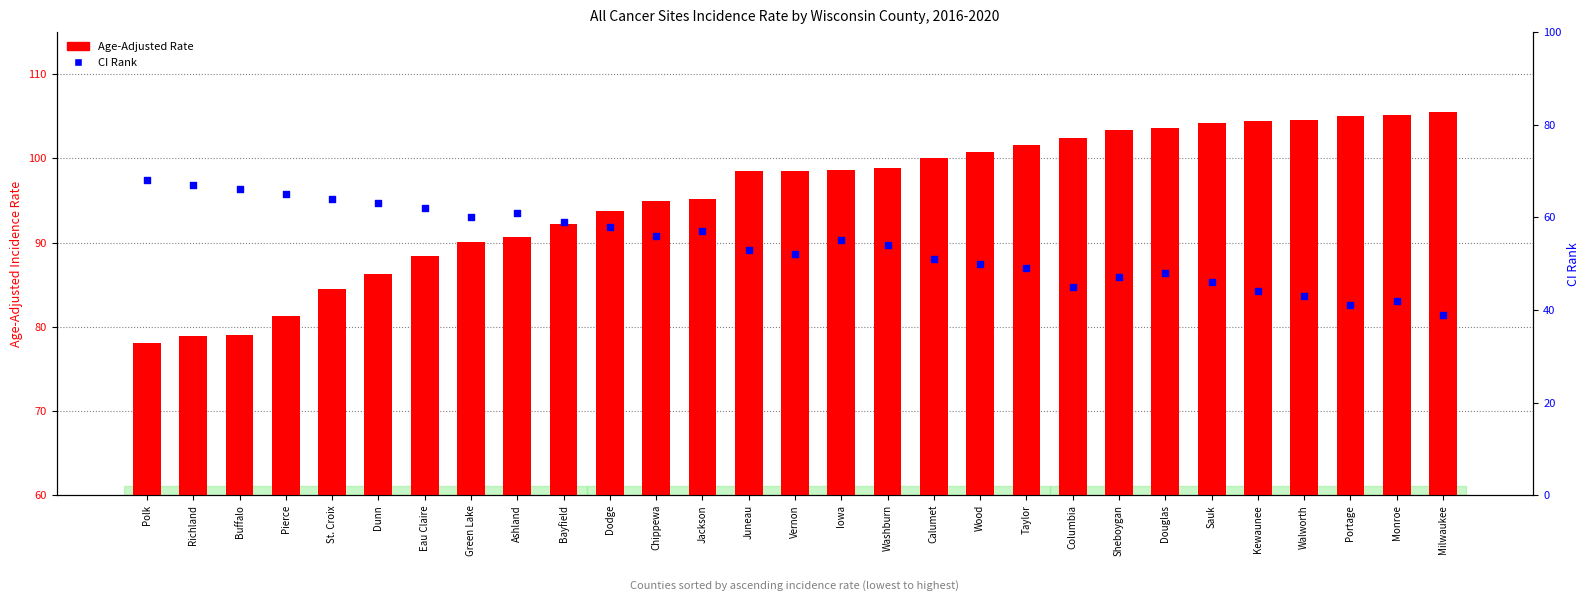

What are all the series names shown in the legend?

Age-Adjusted Rate, CI Rank